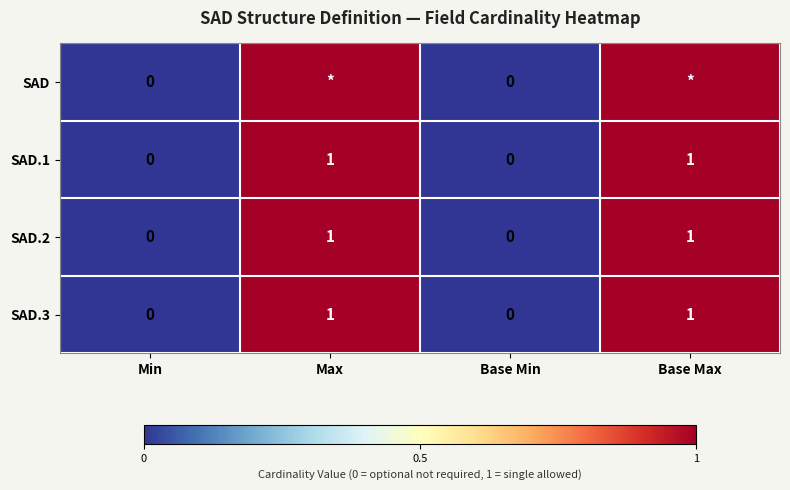

The SAD.2 series shows 0 at Base Min. True or false?

True